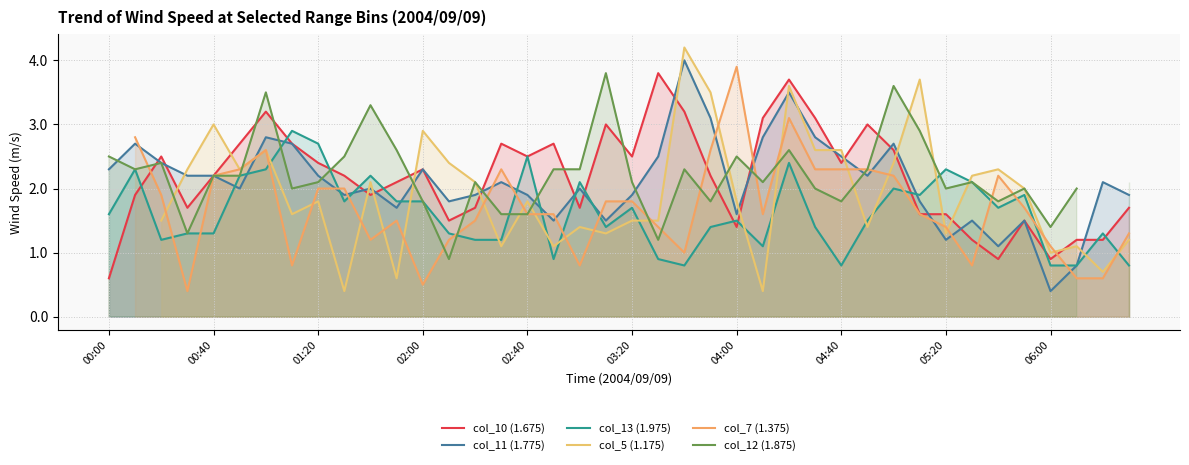

What is the lowest value of the col_11 (1.775) series?

0.4